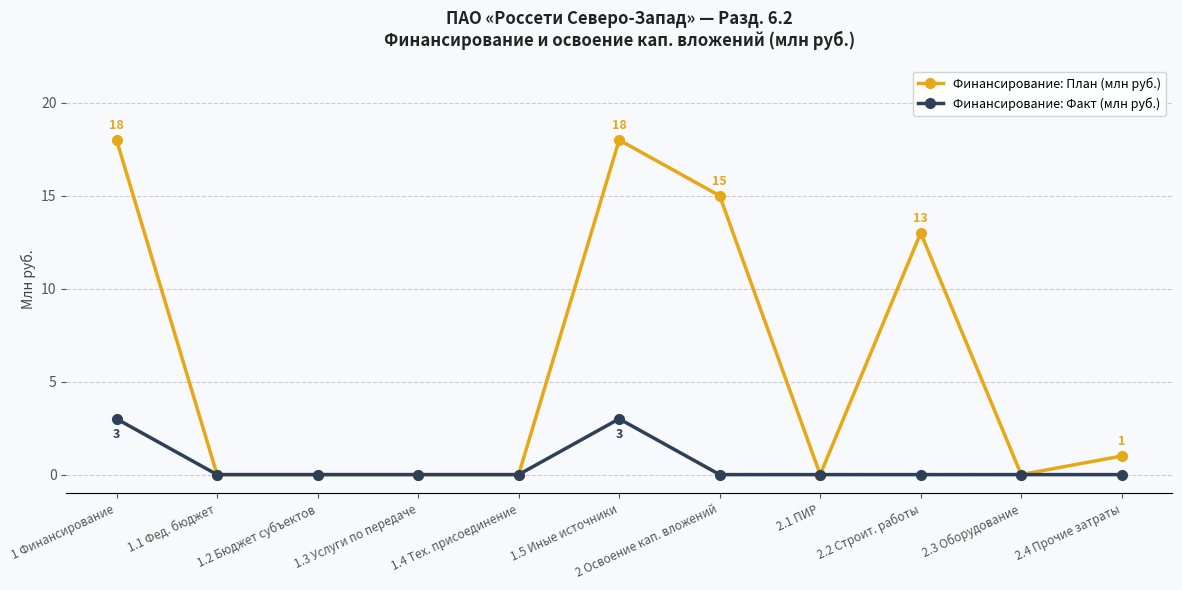

What is the maximum value for Финансирование: План (млн руб.)?

18